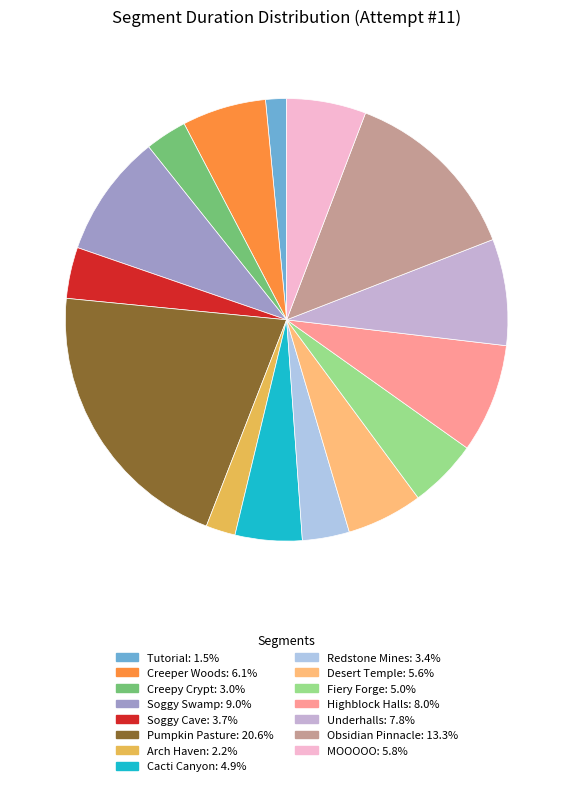

How many slices are in this pie chart?

15